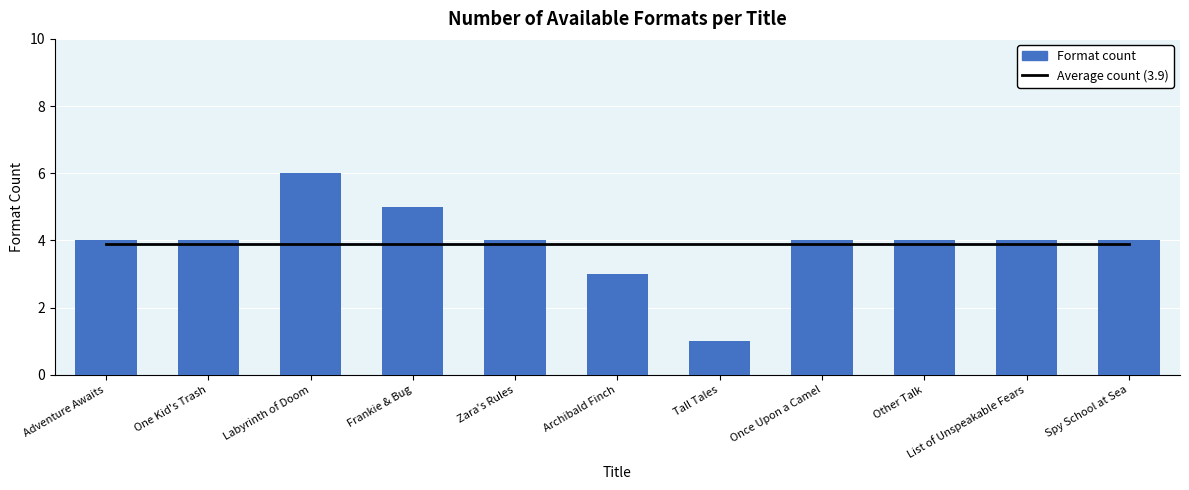

What is the difference between the Format count values at Spy School at Sea and Labyrinth of Doom?

2.0